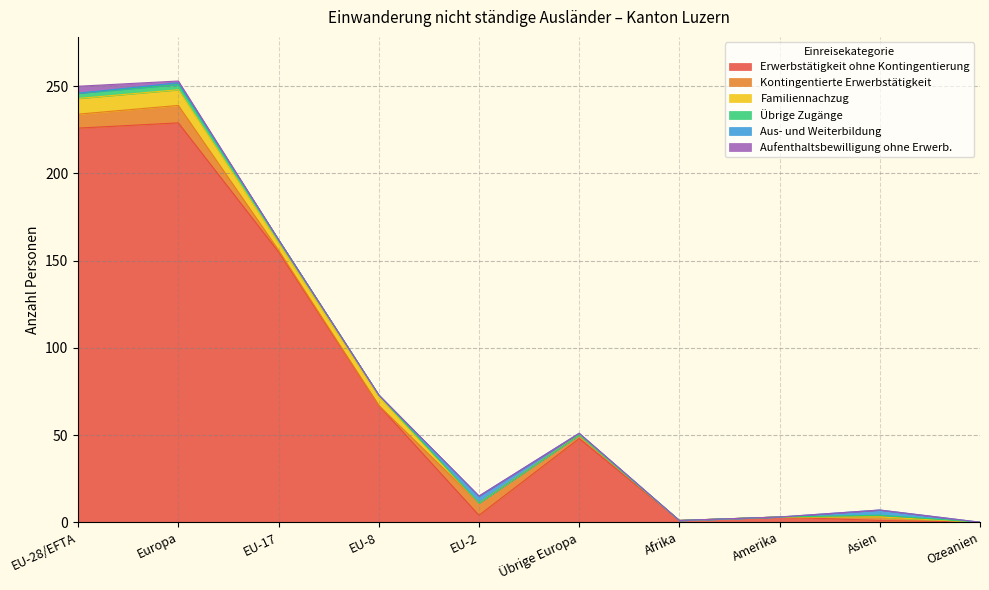

Where is Kontingentierte Erwerbstätigkeit nearest to the value 5?

EU-2